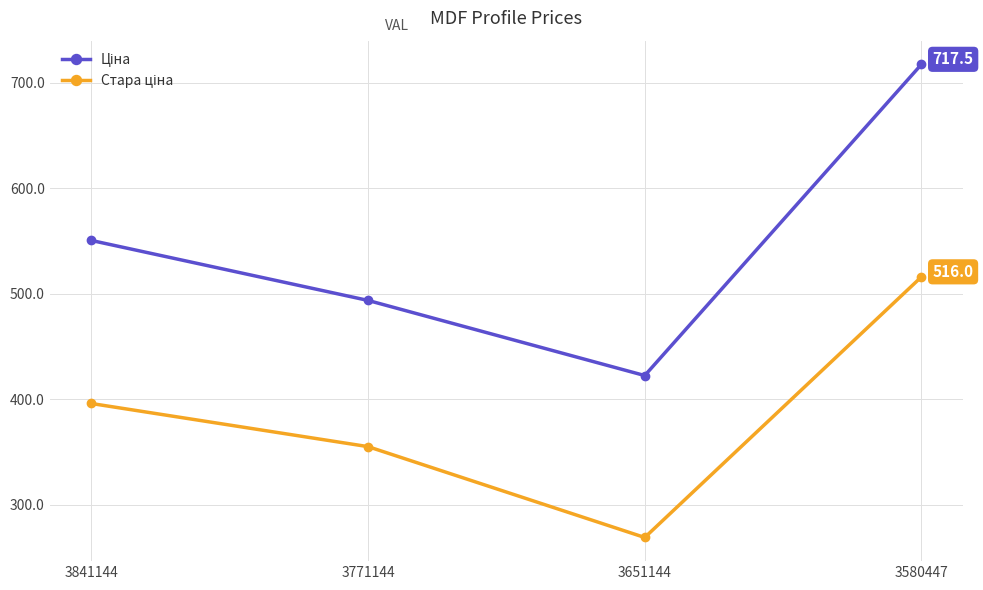

Does the chart display data point markers on the line(s)?

Yes